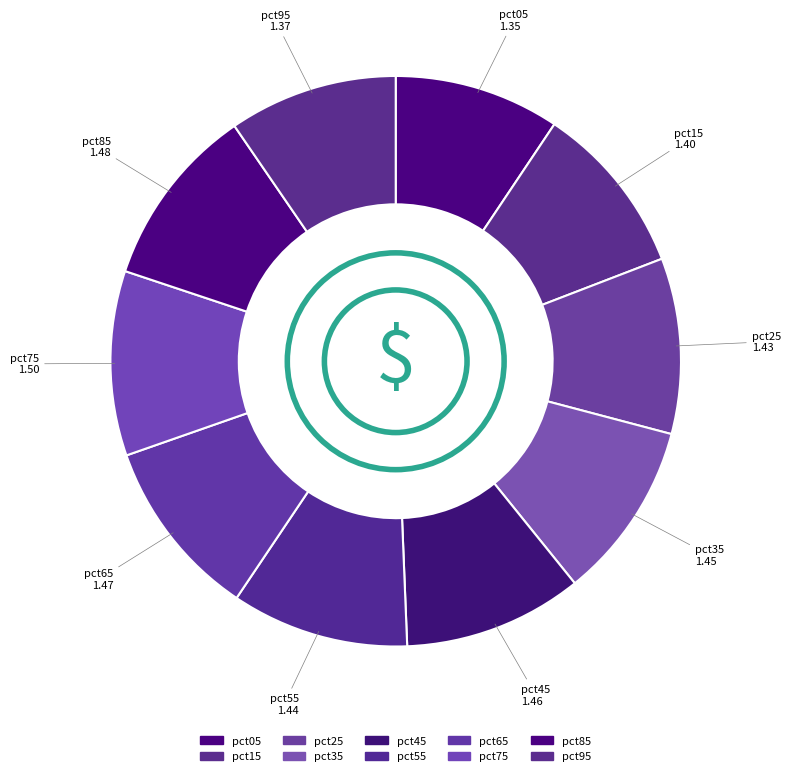

How many slices are in this pie chart?

10